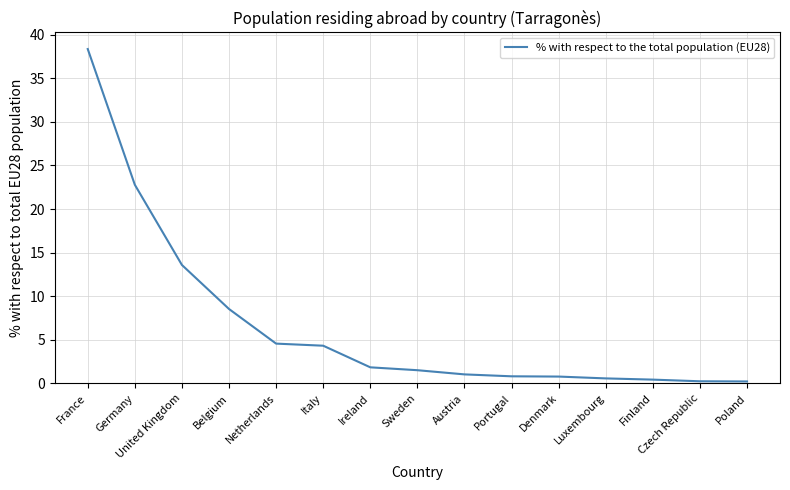

What position from the left is France?

1